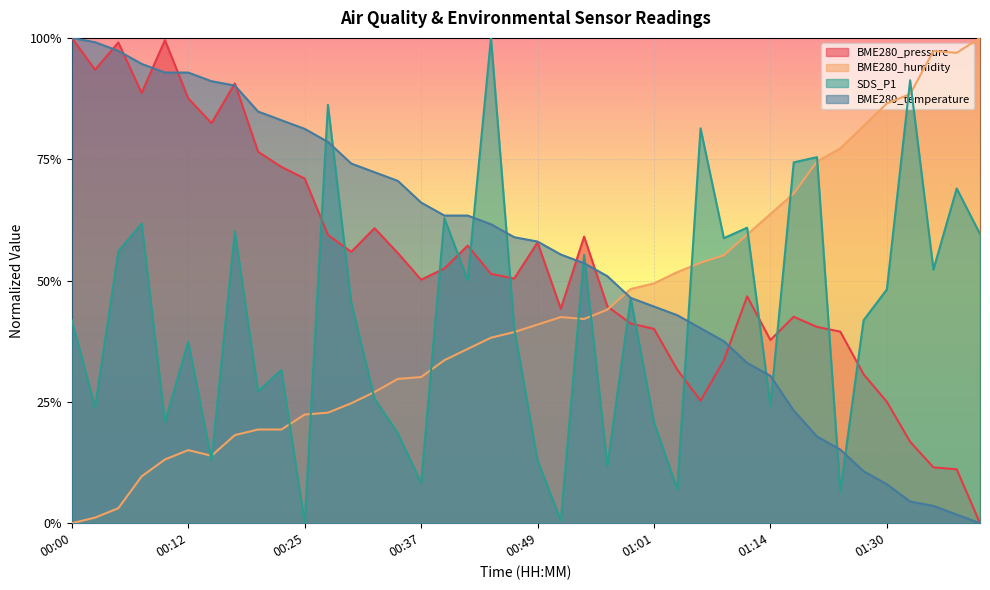

What is the sum of the BME280_pressure values at 00:30 and 00:10?

1.6